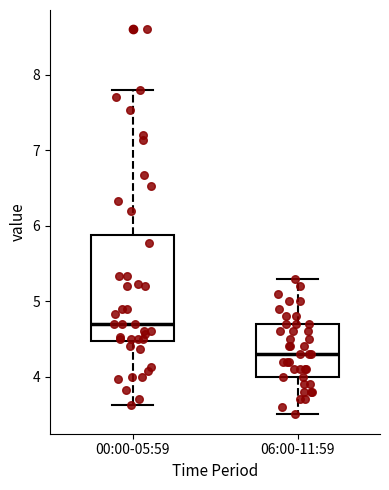

Which box has the highest median line?

00:00-05:59